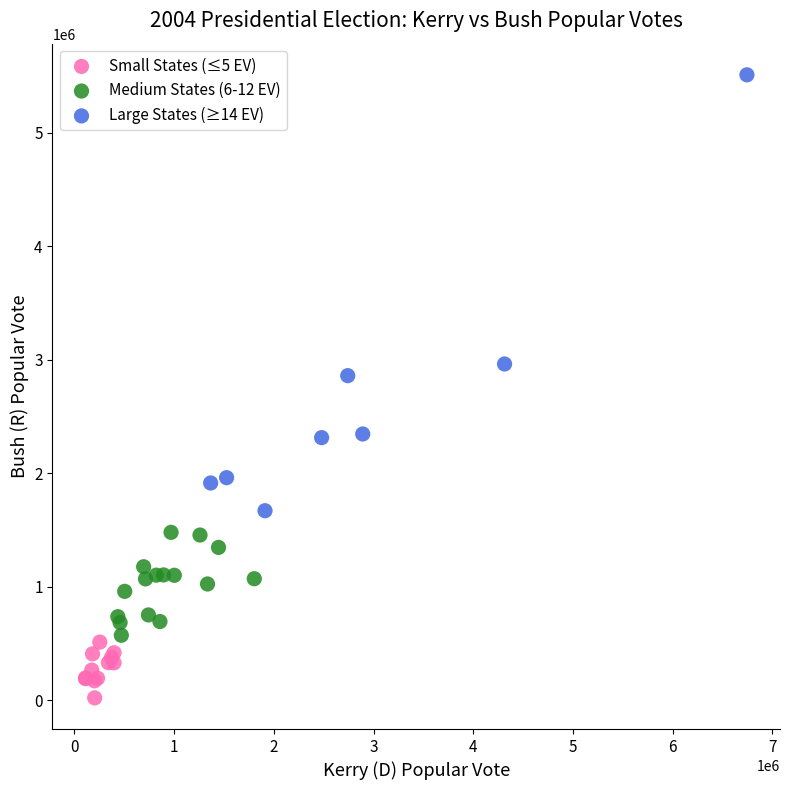

What are all the series names shown in the legend?

Small States (≤5 EV), Medium States (6-12 EV), Large States (≥14 EV)